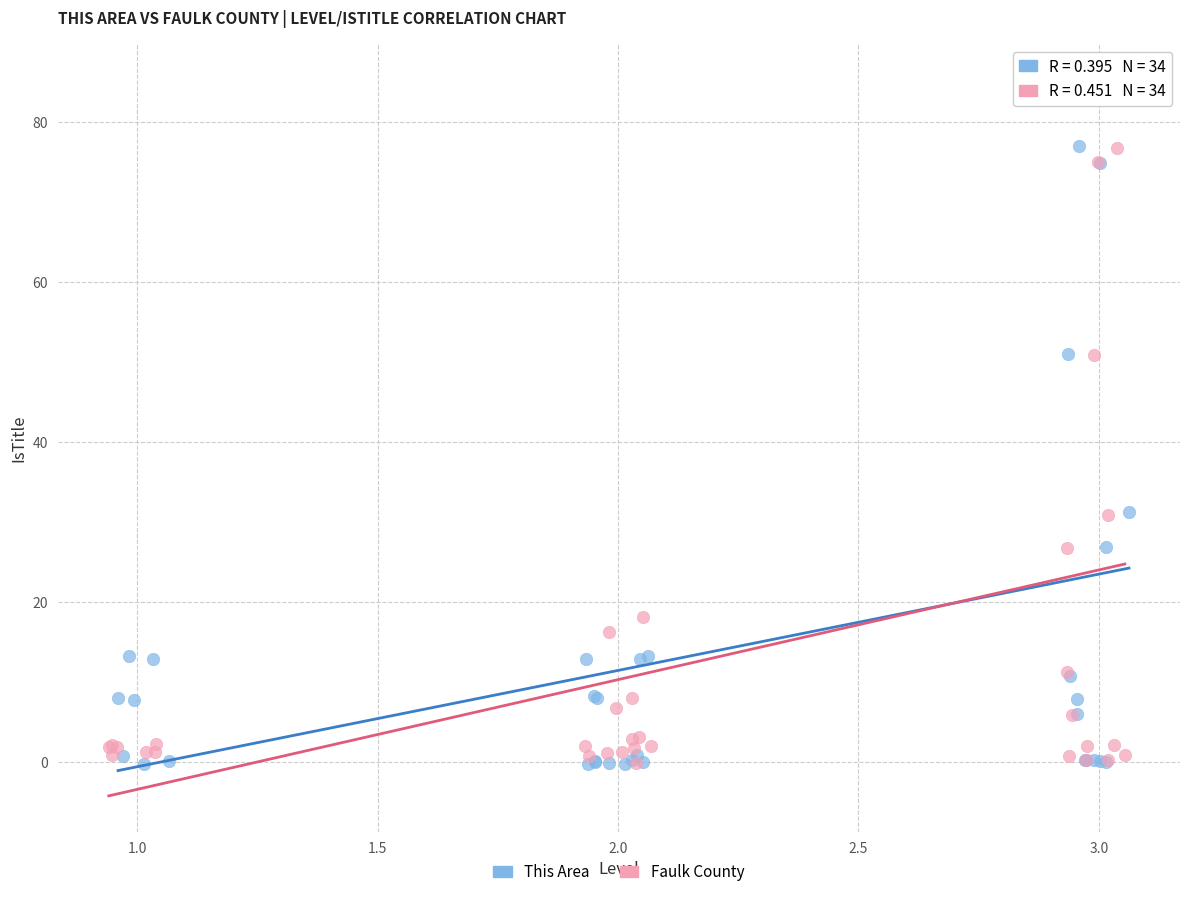

Which series has the widest spread of Y values?

This Area